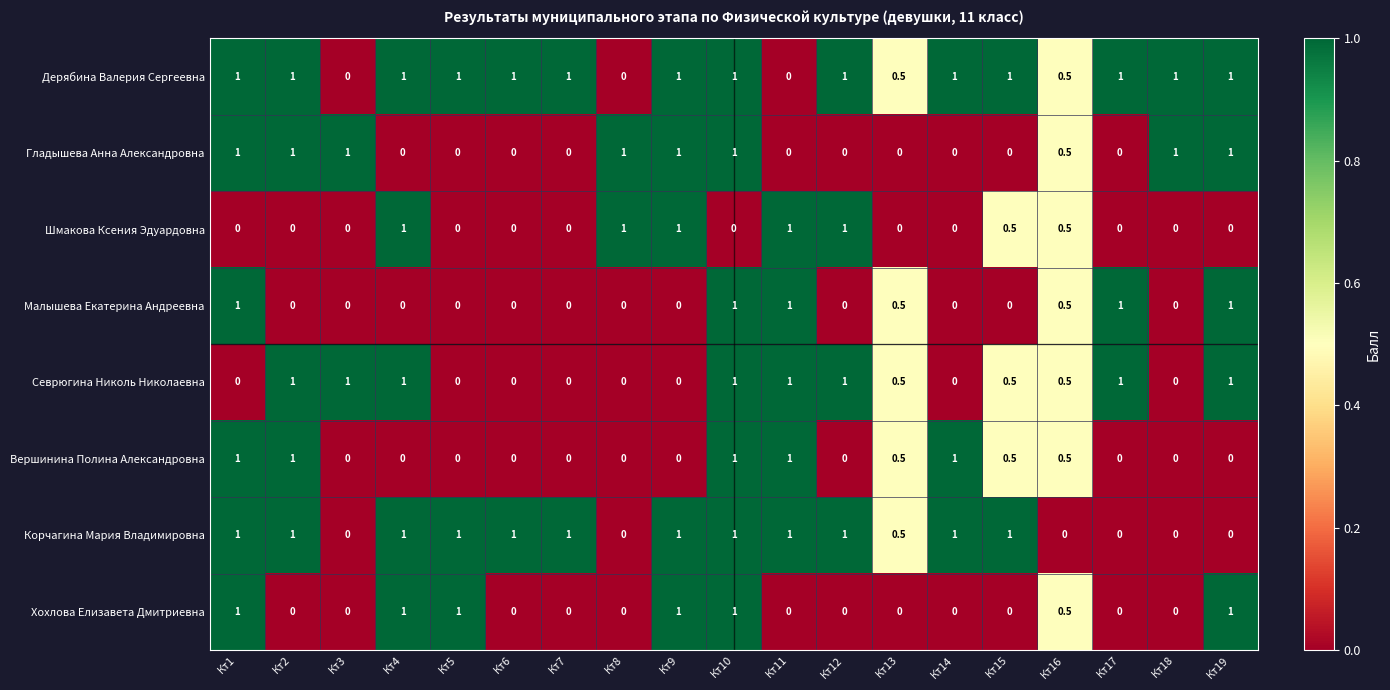

What is the spread (max minus min) of values at Кт15?

1.0